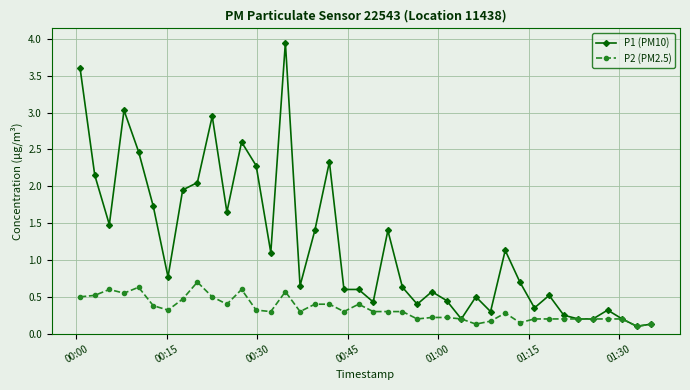

How many series are shown in this chart?

2